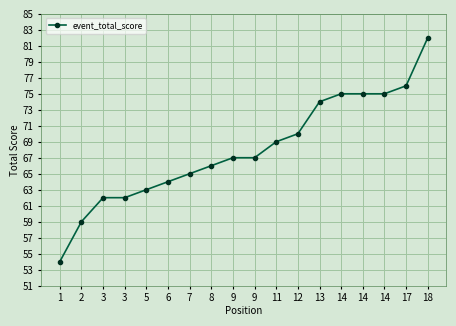

What is the difference between the values at 12 and 18?

12